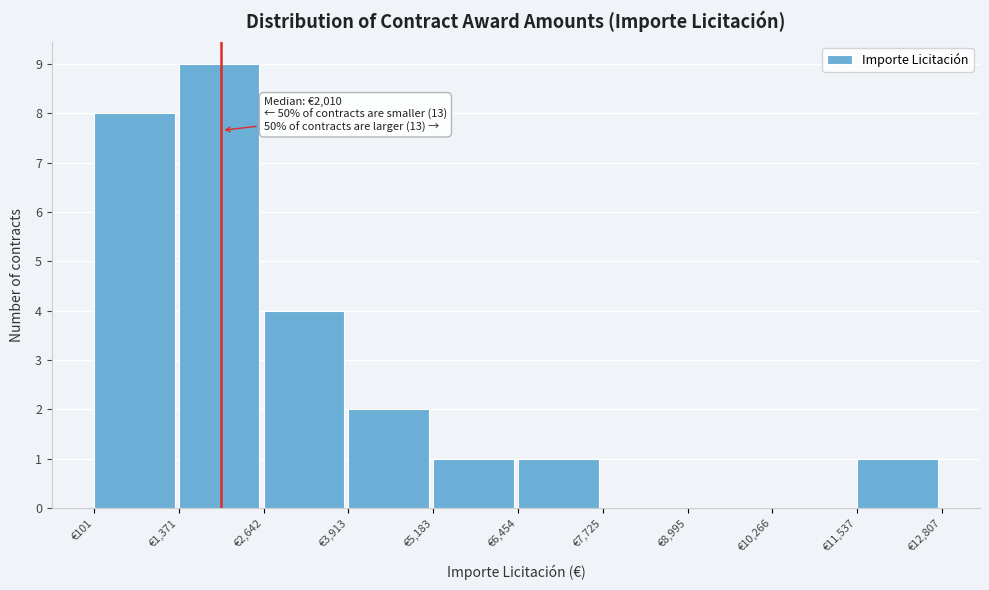

Which range on the x-axis has the tallest bar?

1400 to 2600